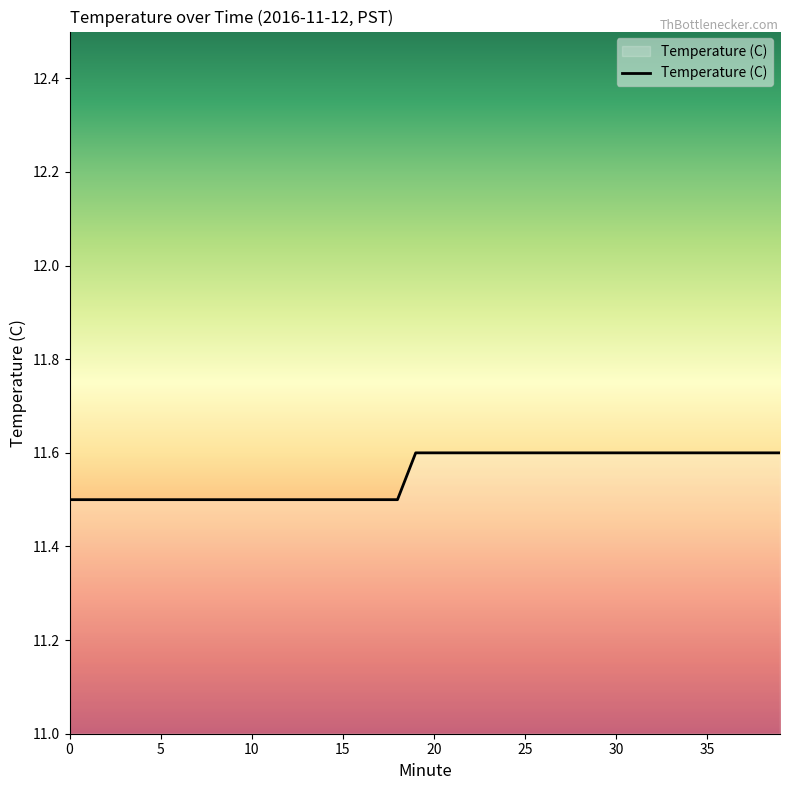

What is the smallest value displayed?

11.5